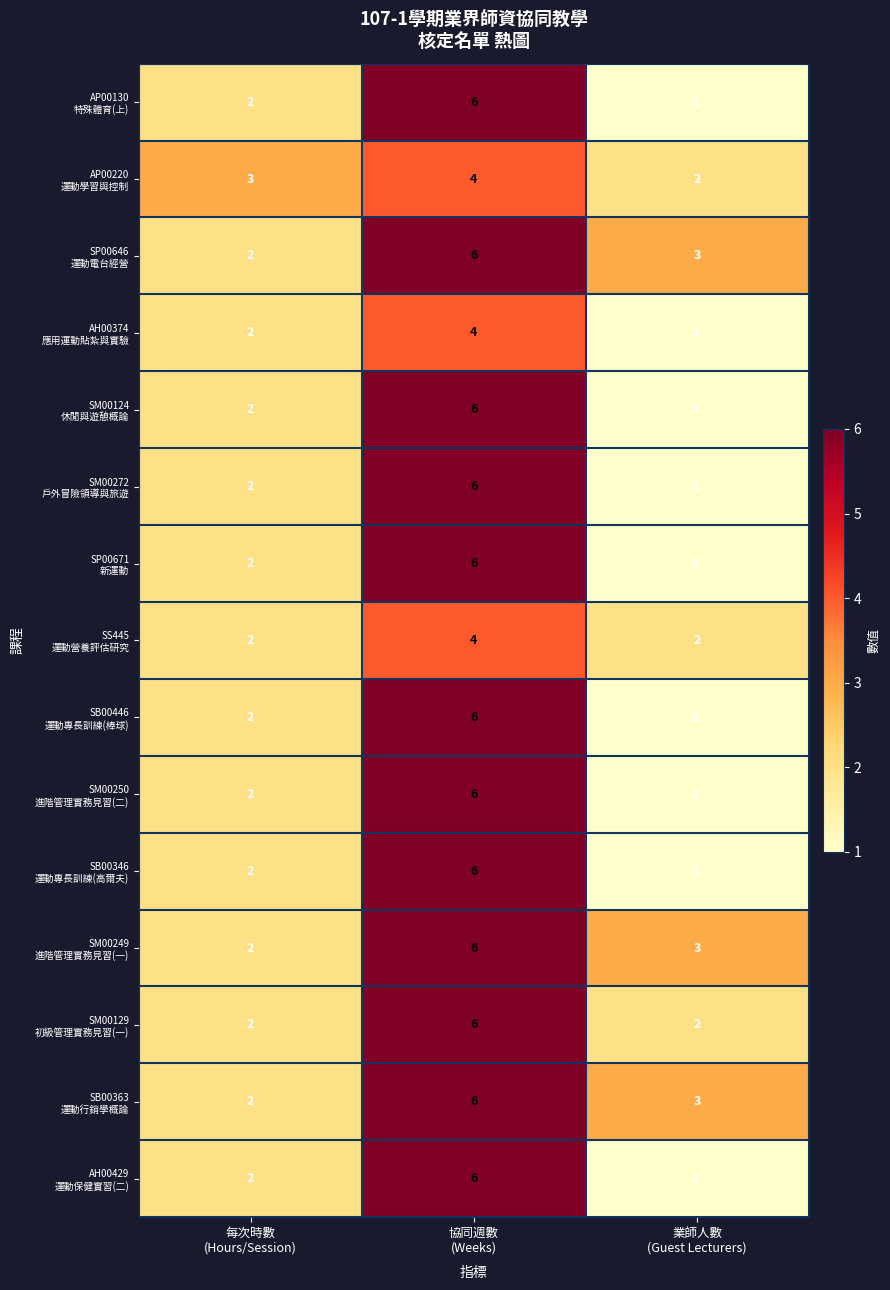

At how many categories does at least one series exceed 2?

3